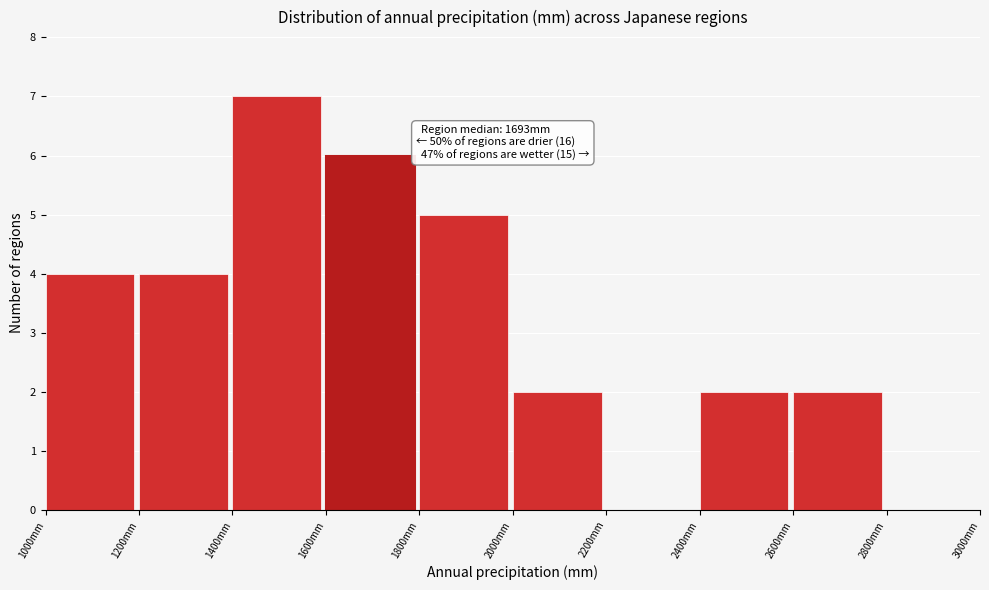

Which range on the x-axis has the tallest bar?

1400 to 1600